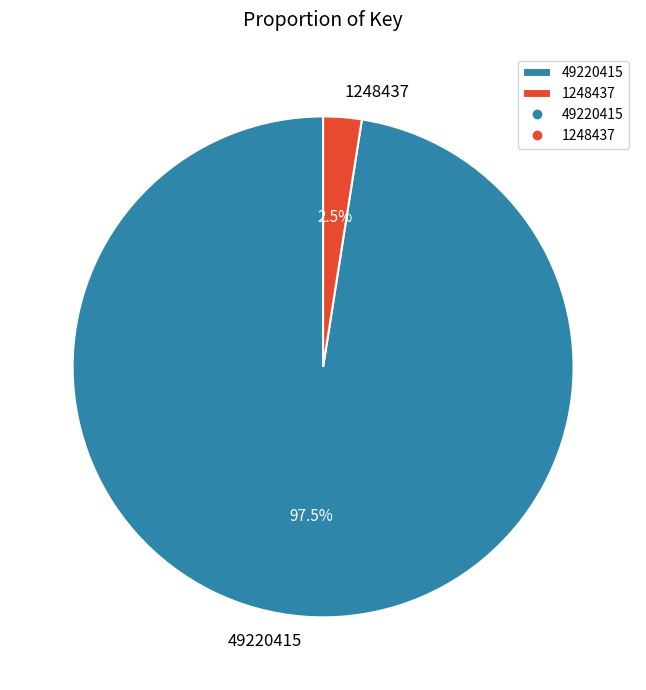

Which slice is the largest?

49220415